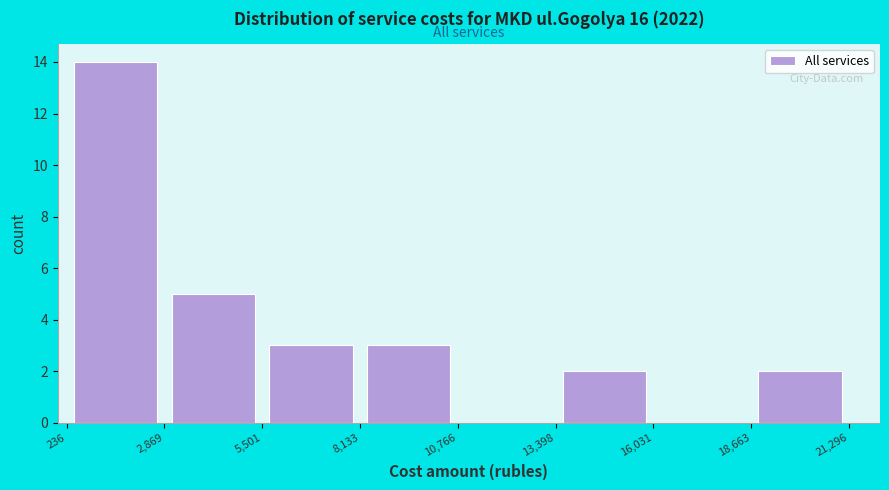

What is the height of the bar covering 8,133 to 10,766 on the x-axis? The values are not printed on the chart, so give them approximately, as read against the axis.

3